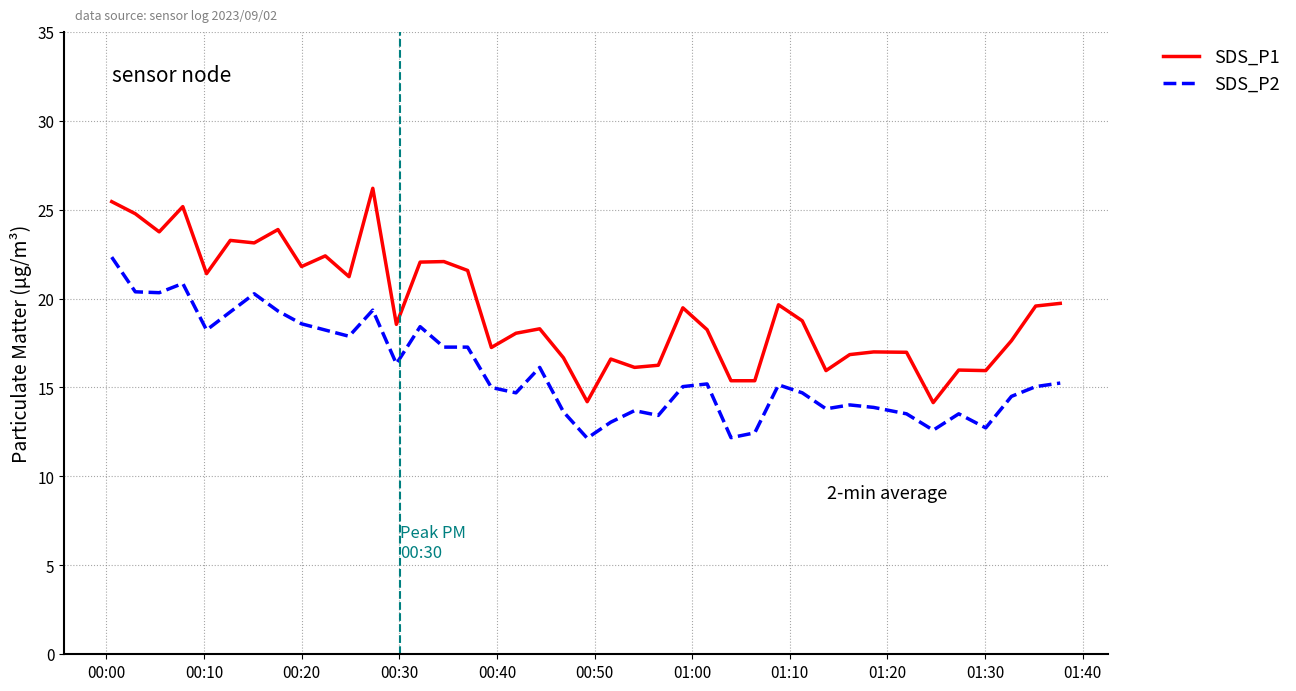

What is the minimum value for SDS_P1?

14.2